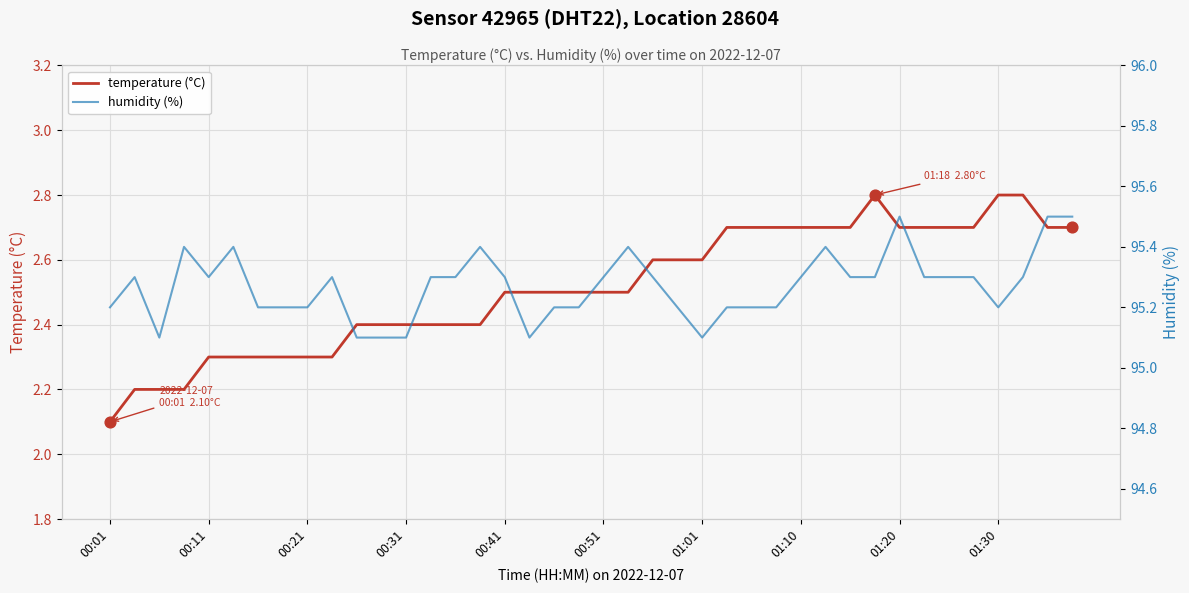

Which series has the largest total across all categories?

humidity (%)